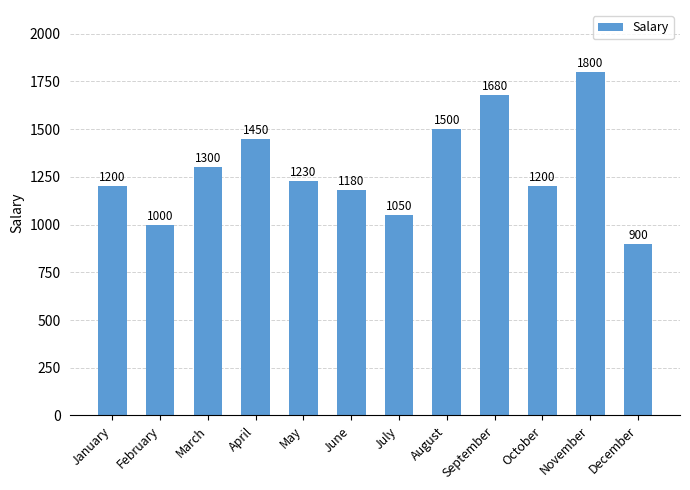

Where is the data nearest to the value 1350?

March